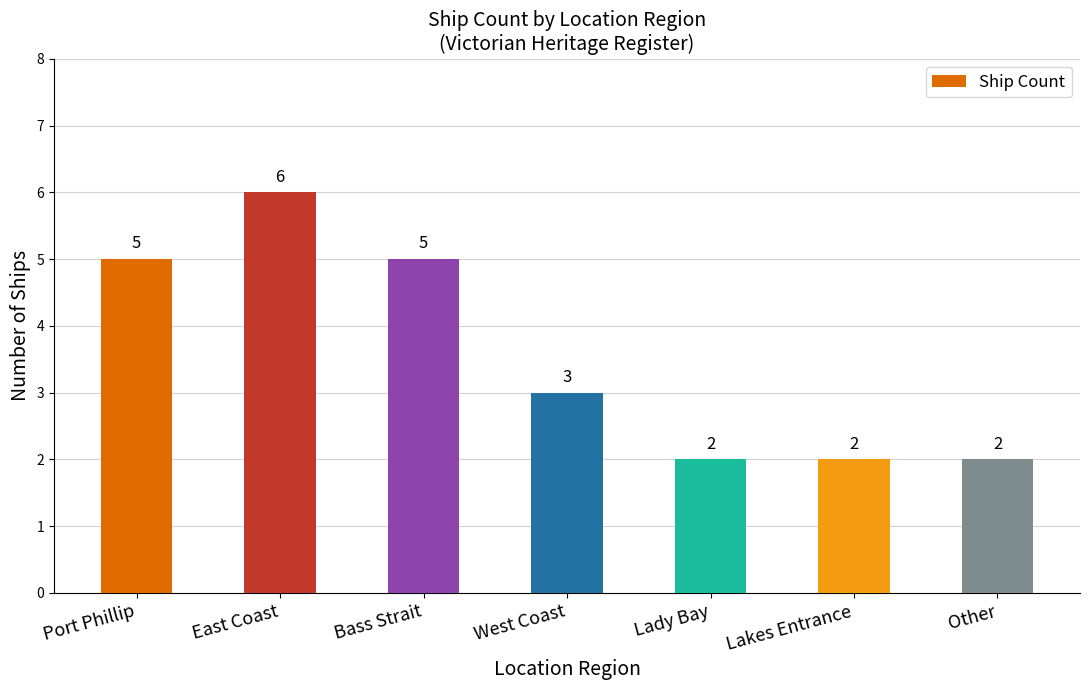

Are the bars grouped side by side (vs. stacked)?

No